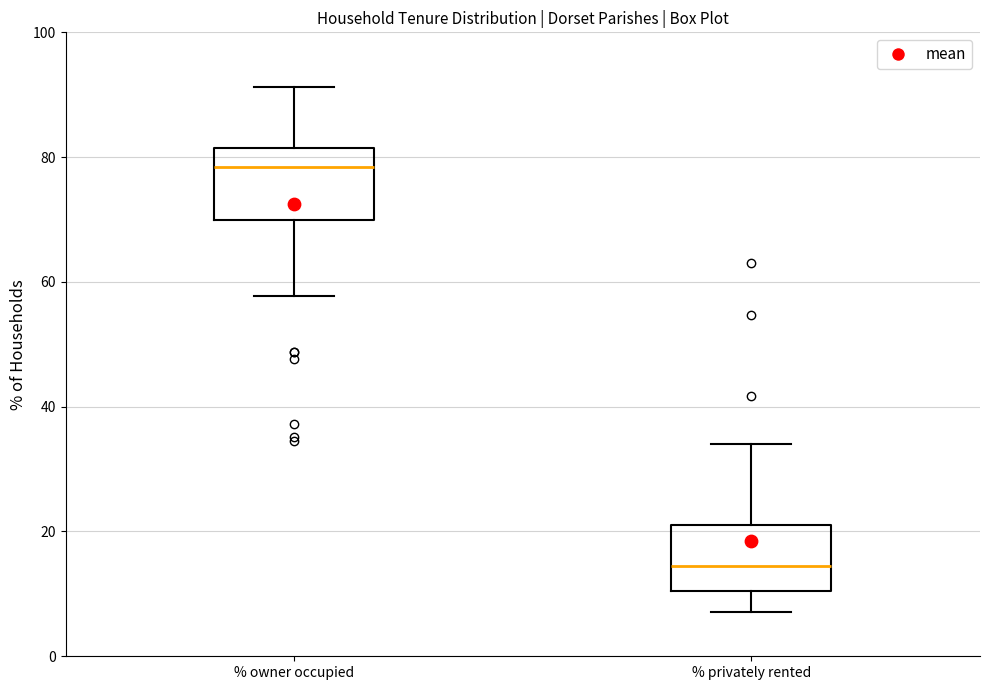

Reading left to right, transcribe this box plot: for each box, give where its median line is, the range the box spans, and where its two whiskers end, as read against the y-axis. The values are not printed on the chart, so give them approximately, as read against the axis.

% owner occupied: median 78, box 70 to 82, whiskers 58 to 92
% privately rented: median 14, box 10 to 22, whiskers 8 to 34